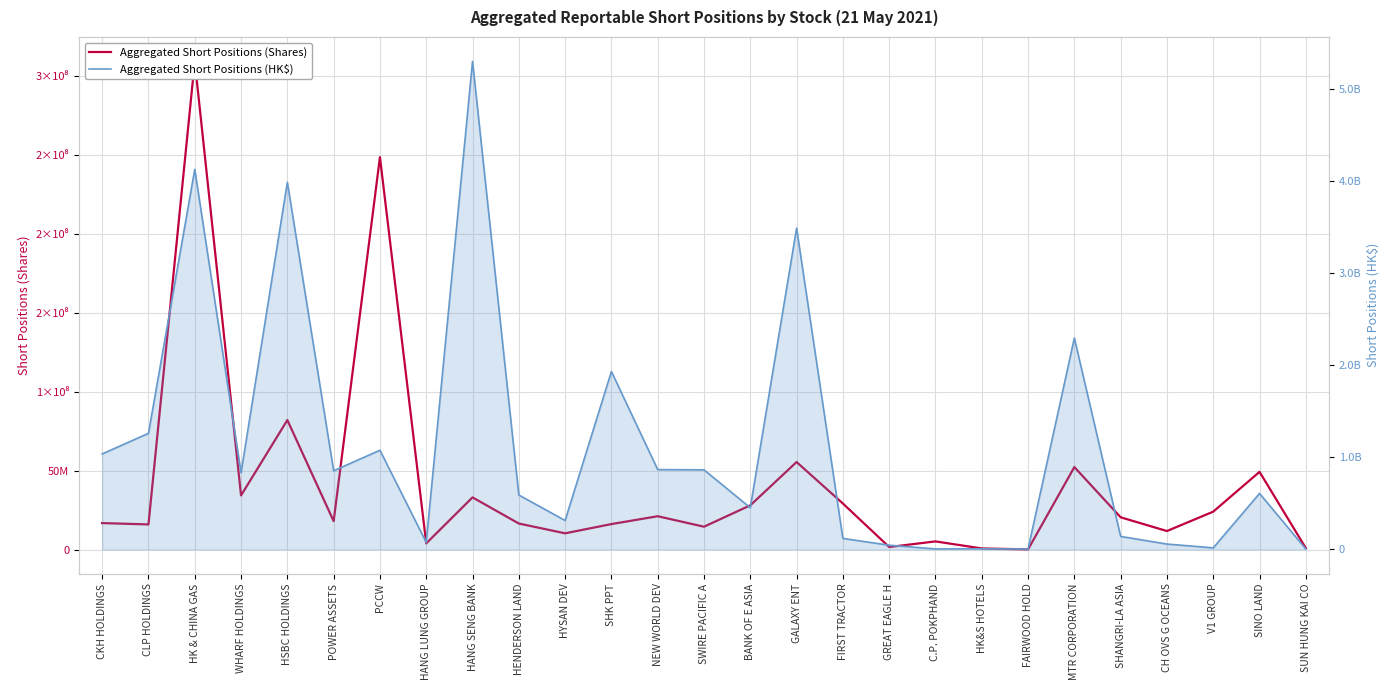

After their last crossing, which series has the higher values: Aggregated Short Positions (Shares) or Aggregated Short Positions (HK$)?

Aggregated Short Positions (HK$)